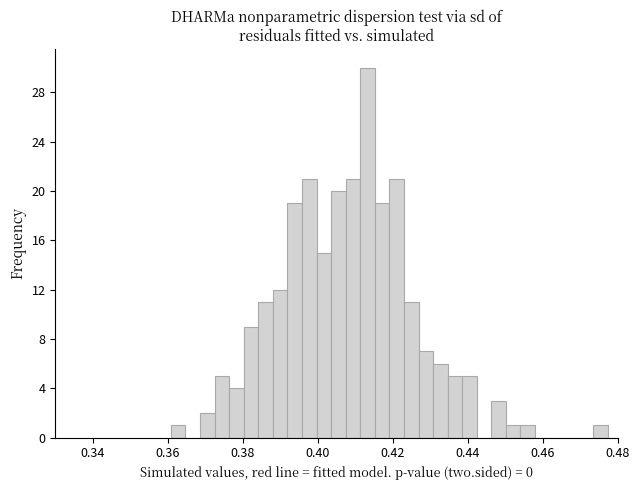

Read against the x-axis, roughly where is the centre of the tallest bar?

0.414